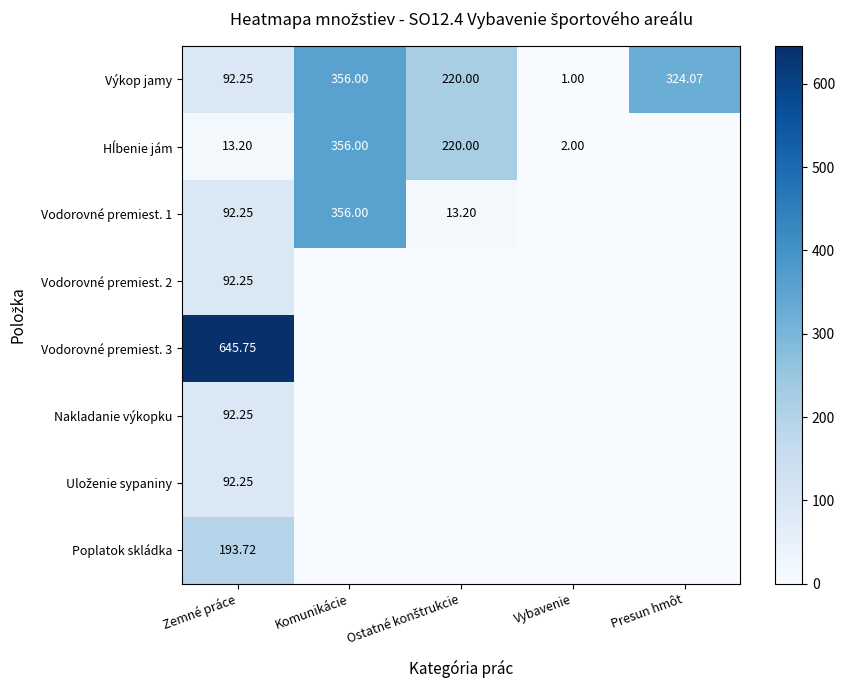

At which label does Poplatok skládka reach its peak?

Zemné práce